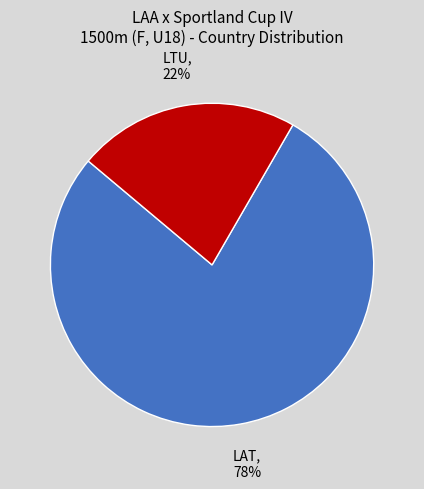

To the nearest percent, what percentage of the pie is LAT?

78%